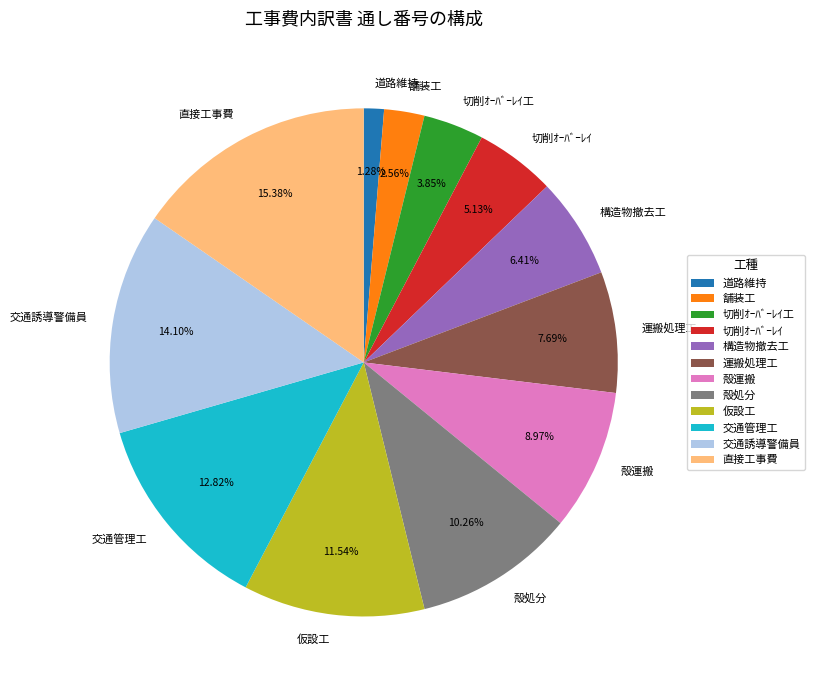

Do 道路維持 and 構造物撤去工 together represent more than half of the pie?

No